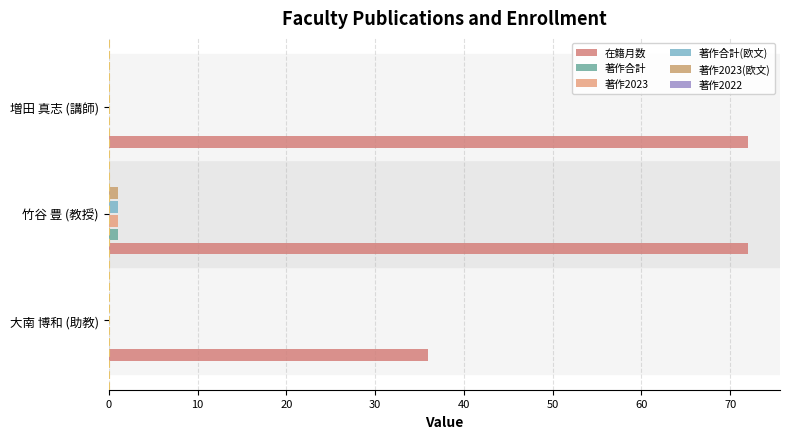

How many distinct data groups are displayed?

5